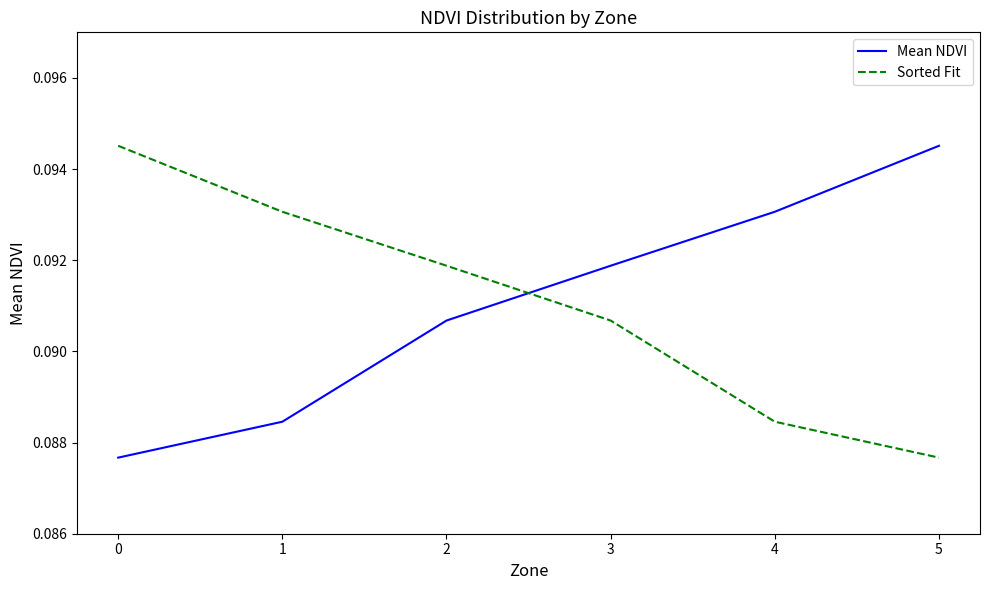

Where do Mean NDVI and Sorted Fit first cross each other?

2 and 3